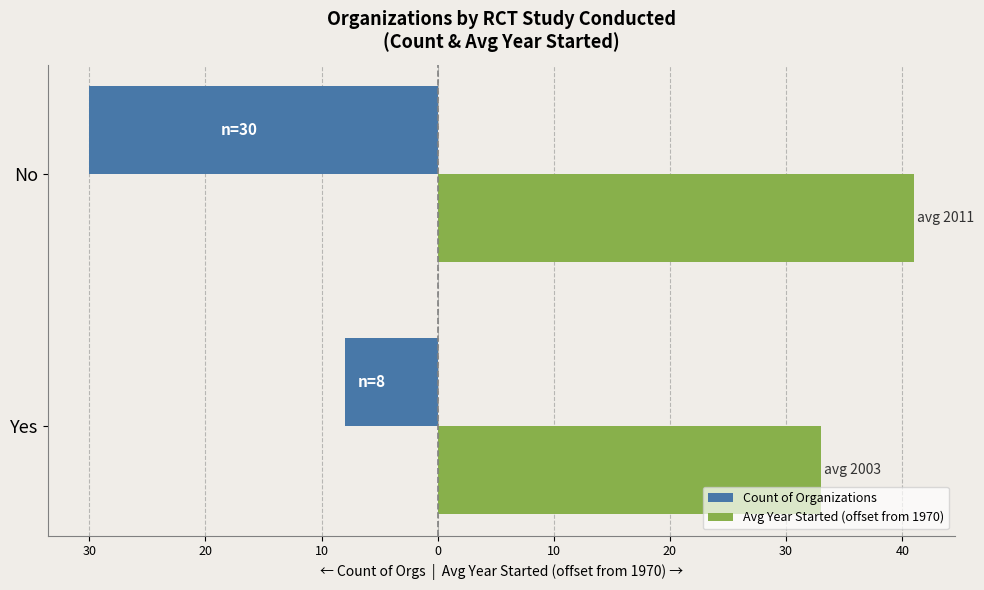

List the series in order of their peak value, lowest first.

Count of Organizations, Avg Year Started (offset from 1970)